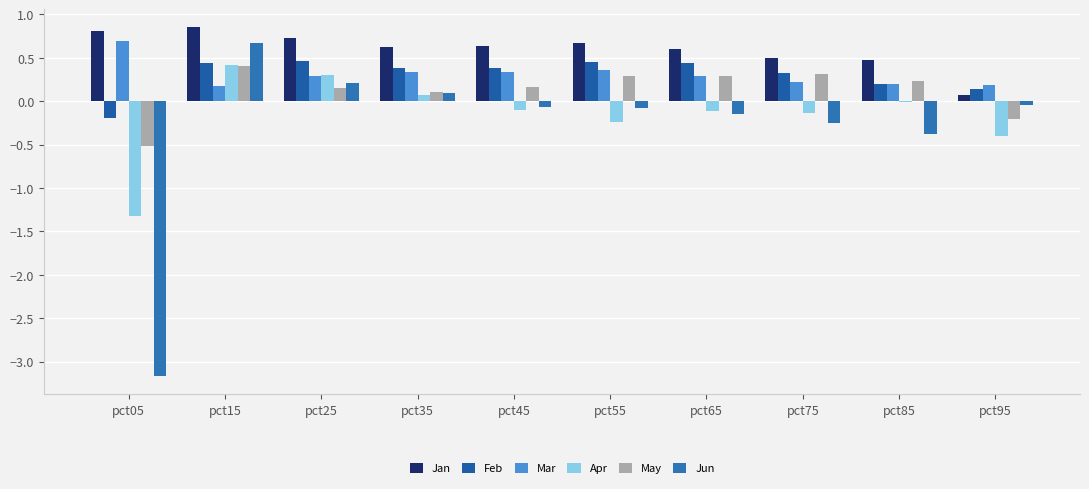

What are all the series names shown in the legend?

Jan, Feb, Mar, Apr, May, Jun